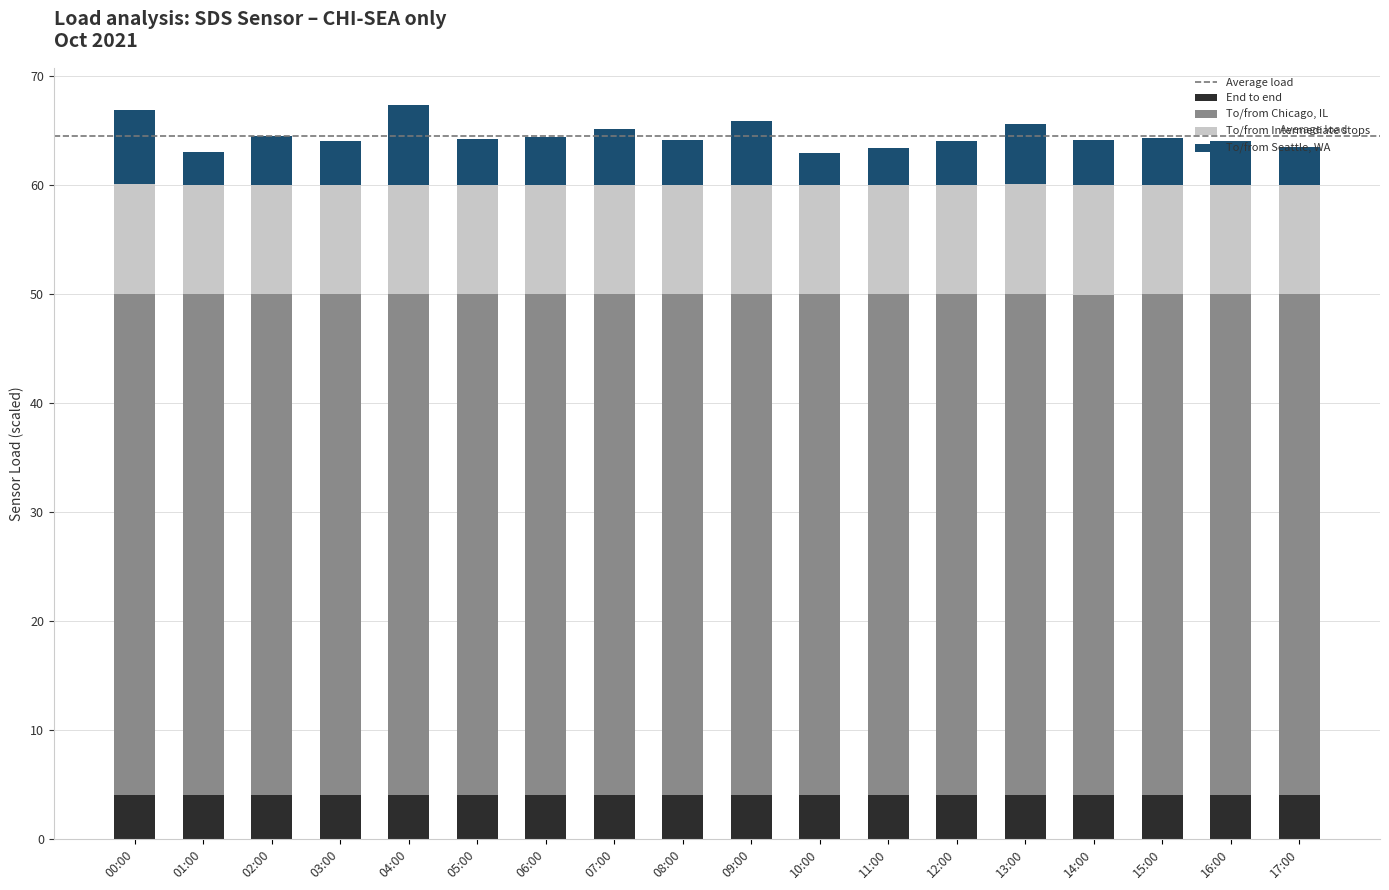

What is the minimum value for End to end?

4.0